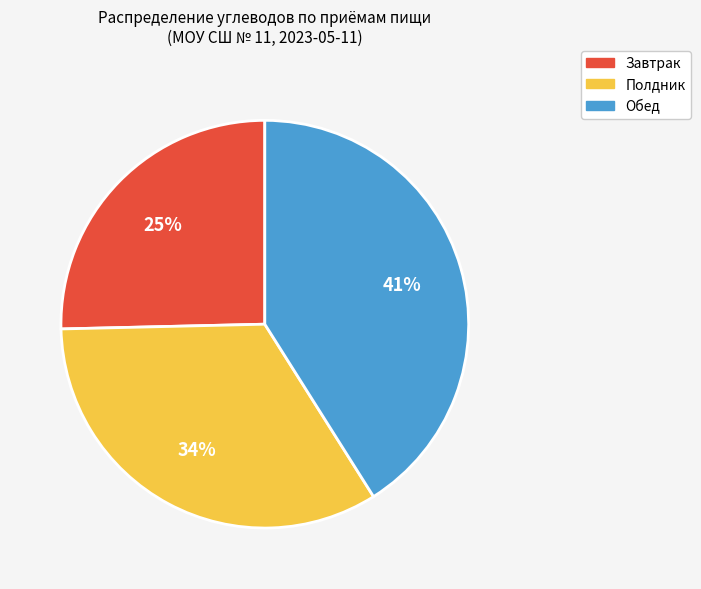

Do Завтрак and Полдник together represent more than half of the pie?

Yes